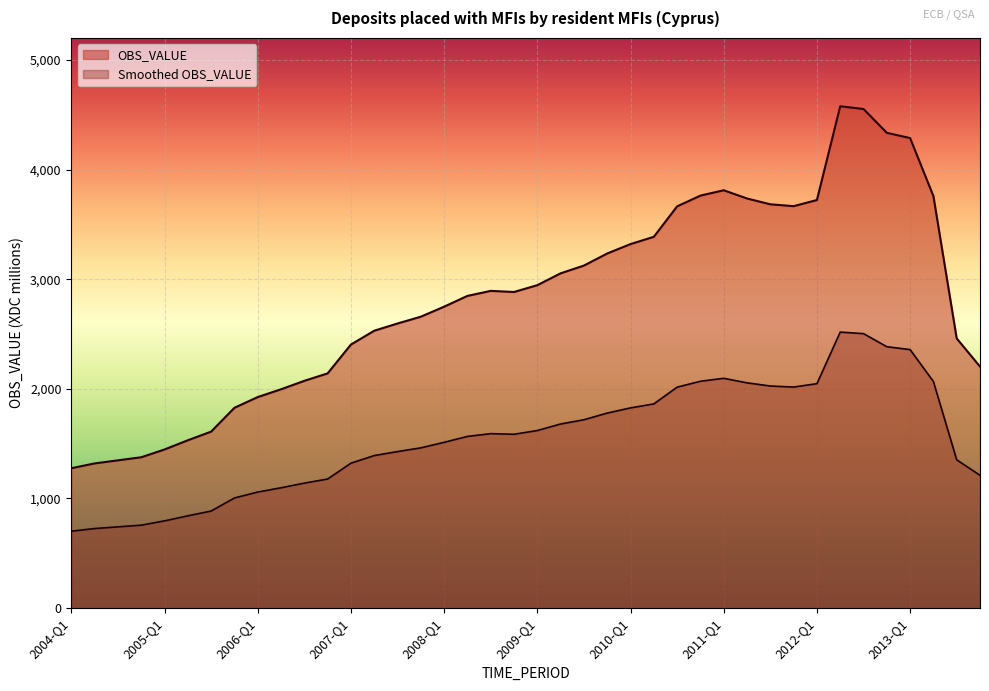

Reading left to right, what are all the values shown in this chart?

2004-Q1=1276.0	2004-Q2=1320.0	2004-Q3=1348.0	2004-Q4=1376.0	2005-Q1=1447.0	2005-Q2=1531.0	2005-Q3=1610.0	2005-Q4=1827.0	2006-Q1=1925.0	2006-Q2=1996.0	2006-Q3=2073.0	2006-Q4=2141.0	2007-Q1=2404.0	2007-Q2=2530.0	2007-Q3=2596.0	2007-Q4=2658.0	2008-Q1=2749.4	2008-Q2=2847.6	2008-Q3=2893.4	2008-Q4=2883.3	2009-Q1=2945.4	2009-Q2=3053.5	2009-Q3=3124.2	2009-Q4=3234.4	2010-Q1=3320.3	2010-Q2=3386.4	2010-Q3=3664.2	2010-Q4=3762.2	2011-Q1=3811.0	2011-Q2=3736.0	2011-Q3=3683.0	2011-Q4=3666.0	2012-Q1=3722.0	2012-Q2=4577.0	2012-Q3=4552.0	2012-Q4=4335.0	2013-Q1=4287.0	2013-Q2=3758.0	2013-Q3=2459.9	2013-Q4=2202.9